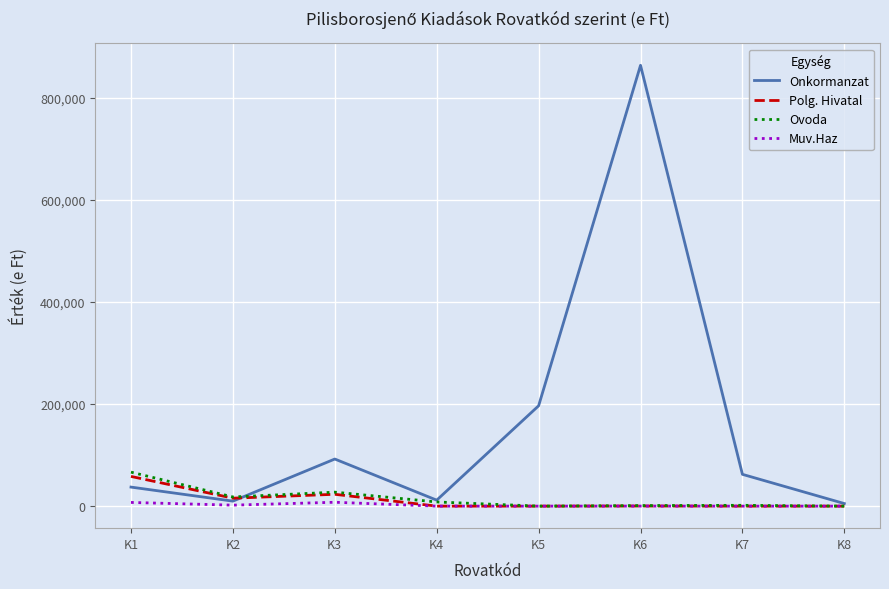

What is the greatest value displayed?

863061